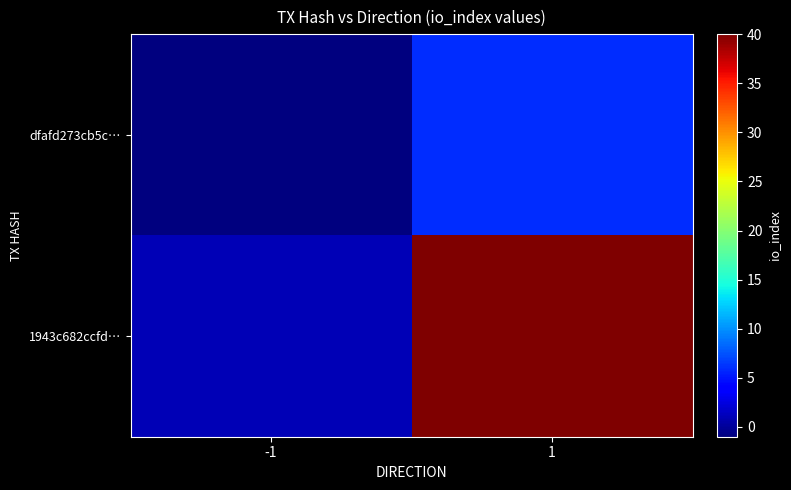

At which category does the chart reach its minimum across all series?

-1